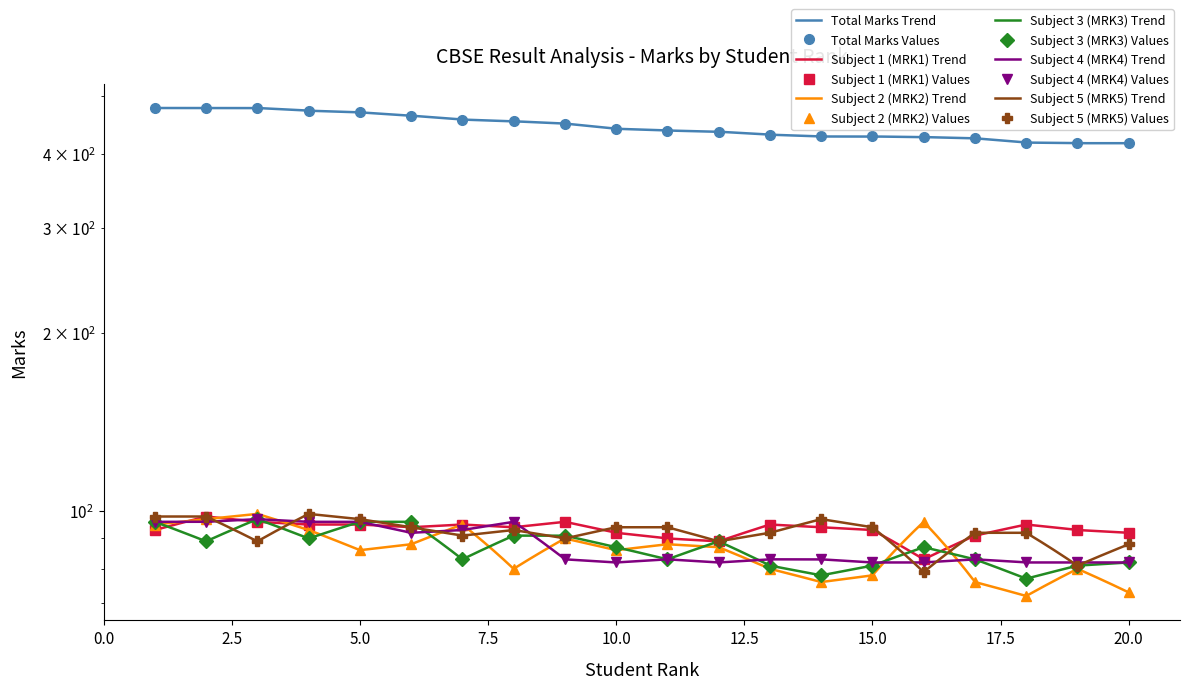

True or false: Subject 3 (MRK3) and Total Marks cross at least once.

False